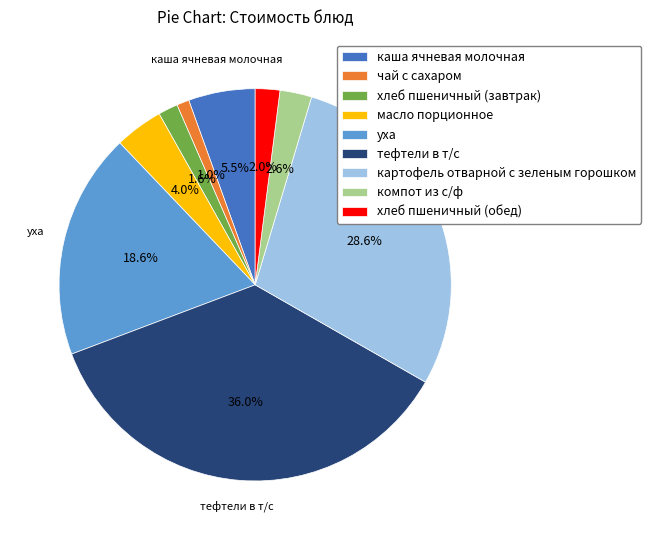

Is there any slice that represents more than half of the pie?

No